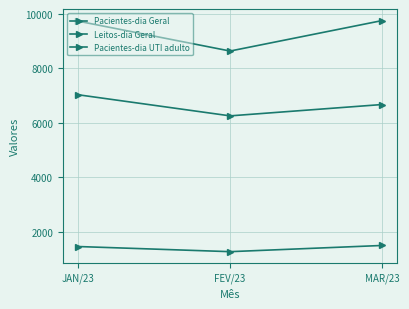

Count the Pacientes-dia Geral values in the range 6253 to 7029.

3